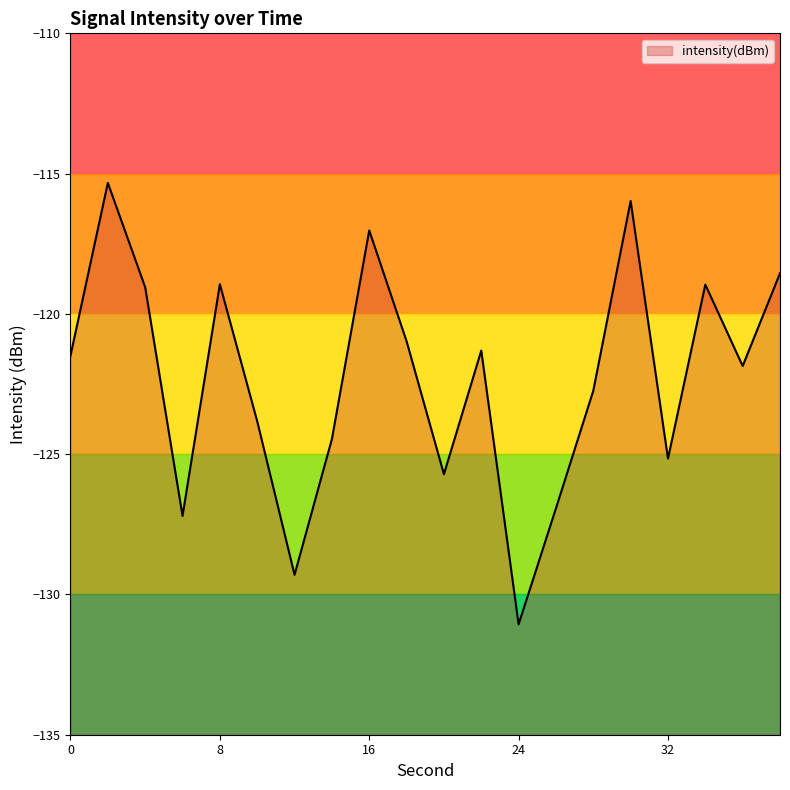

What is the difference between the maximum and minimum values?

15.7